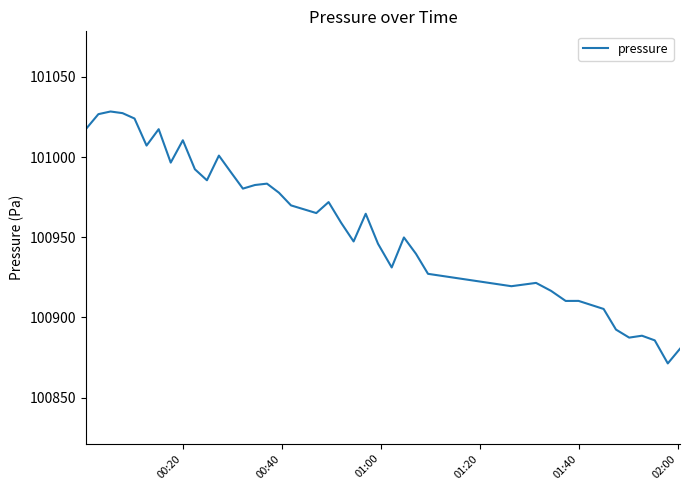

What is the difference between the maximum and minimum values?

157.1